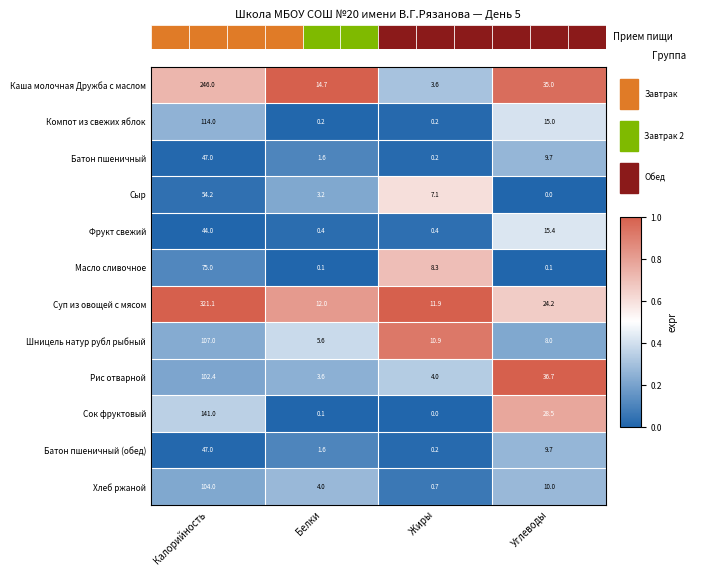

Count the number of categories in the chart.

4